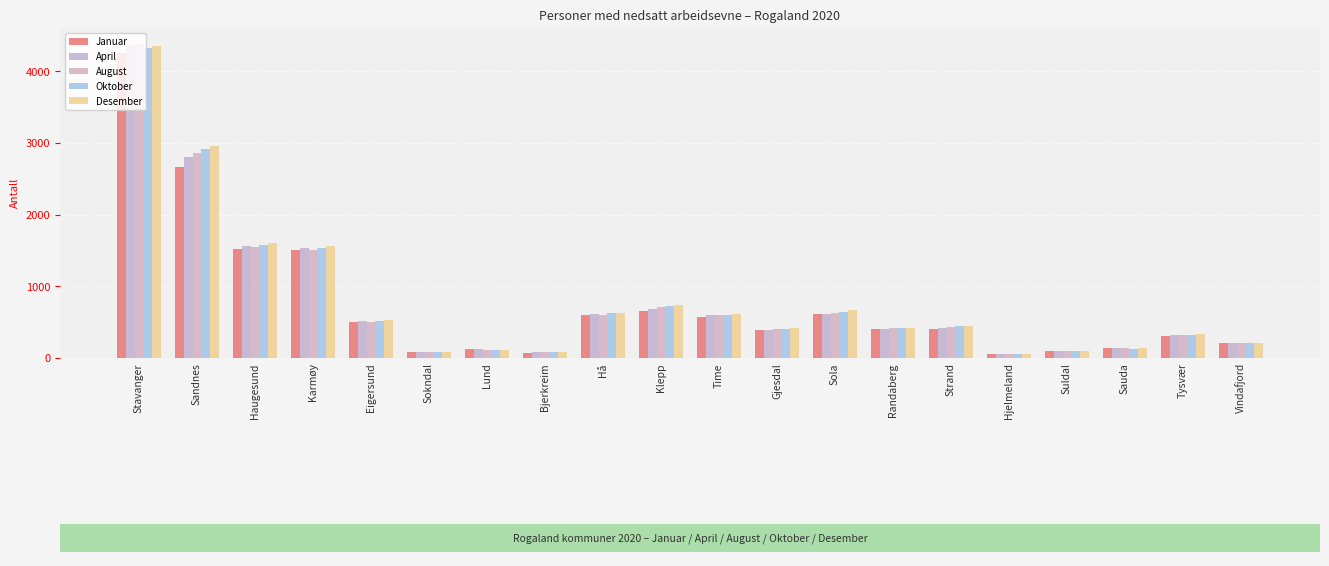

Where is Desember nearest to the value 2207?

Haugesund